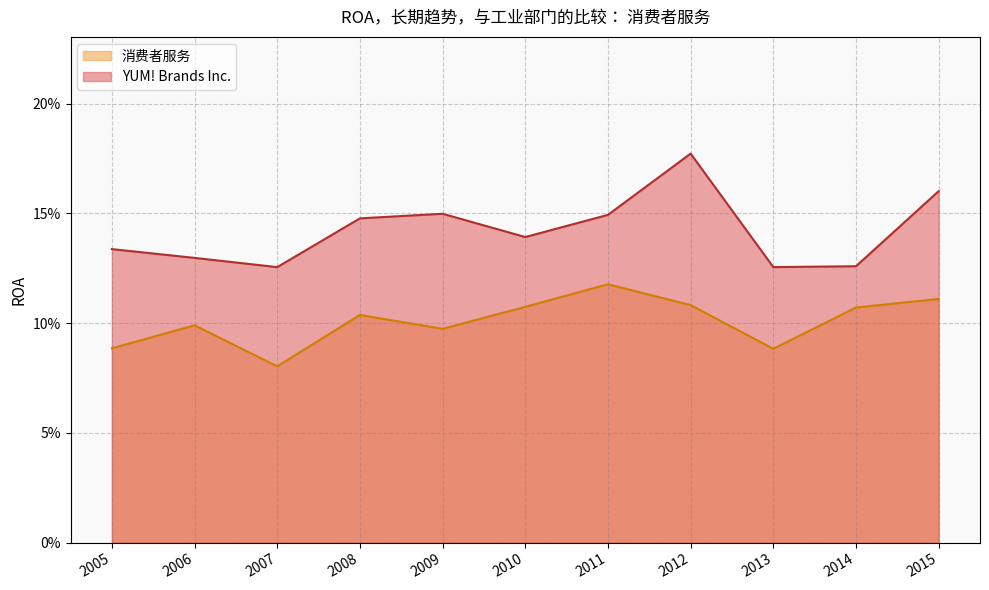

Is it true that 消费者服务 equals 0.0 at 2005?

False